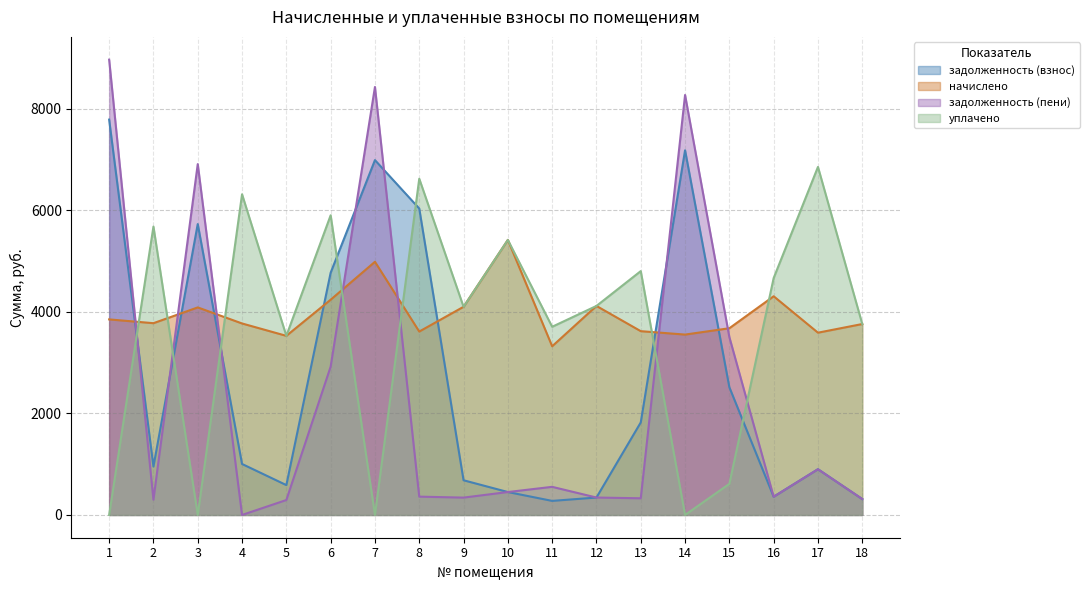

How many values in the задолженность (взнос) series exceed 1003?

9